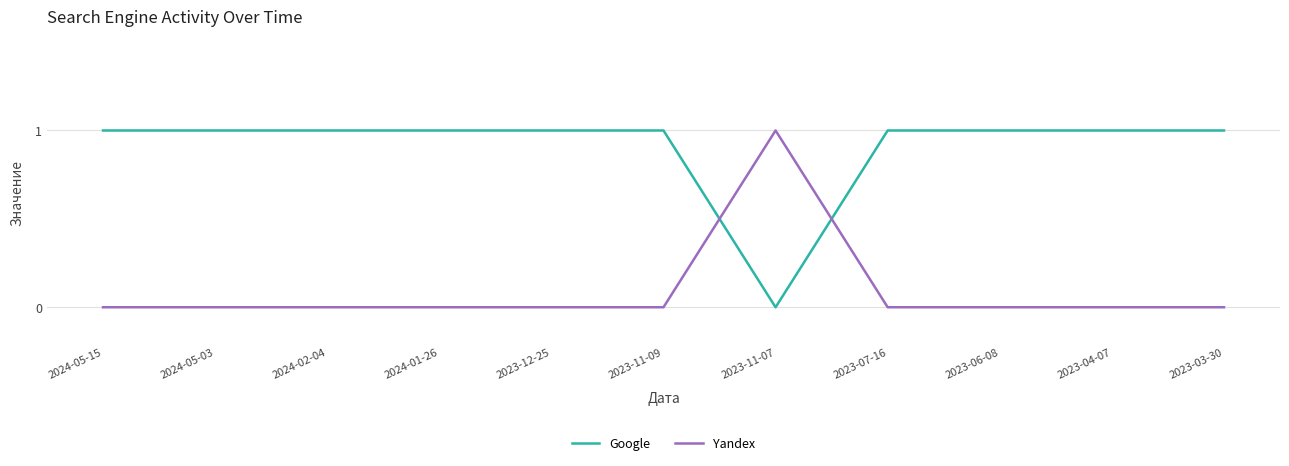

At how many categories does at least one series exceed 0?

11